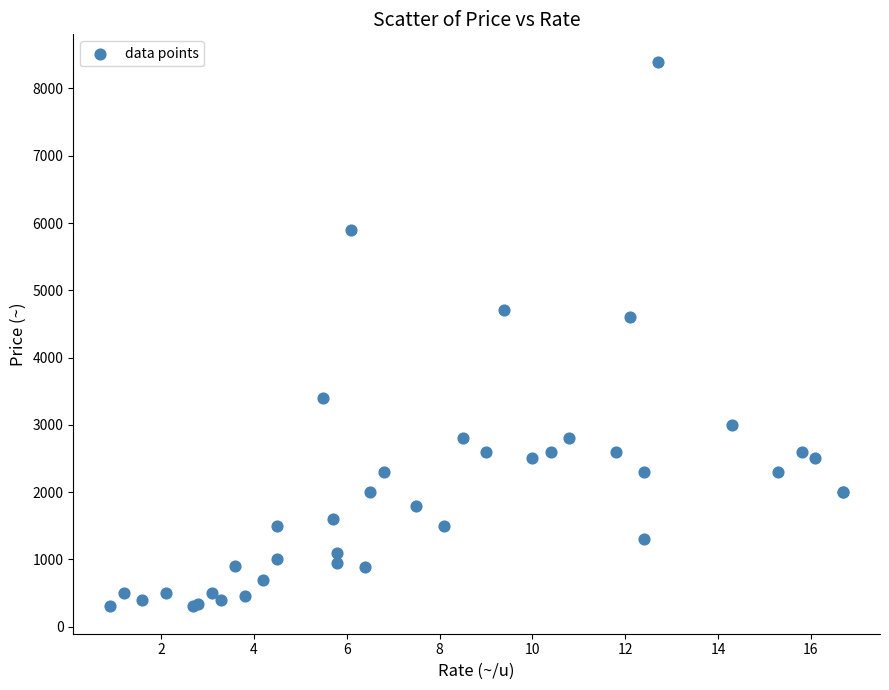

What Y value in the scatter plot is closest to 4350?

4600